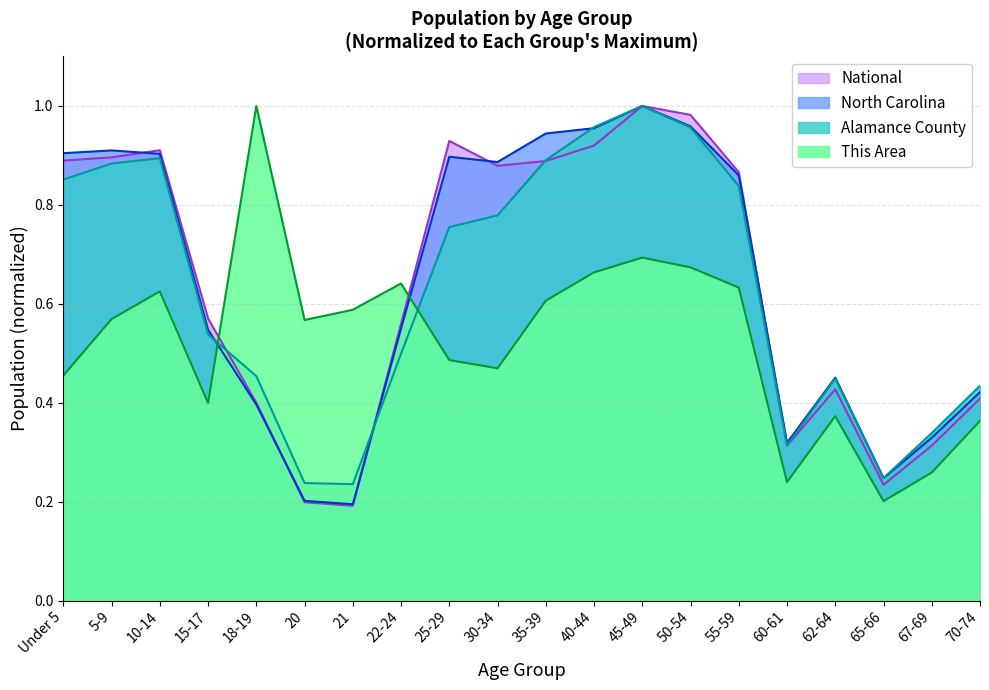

Which category has the lowest value in the This Area series?

65-66